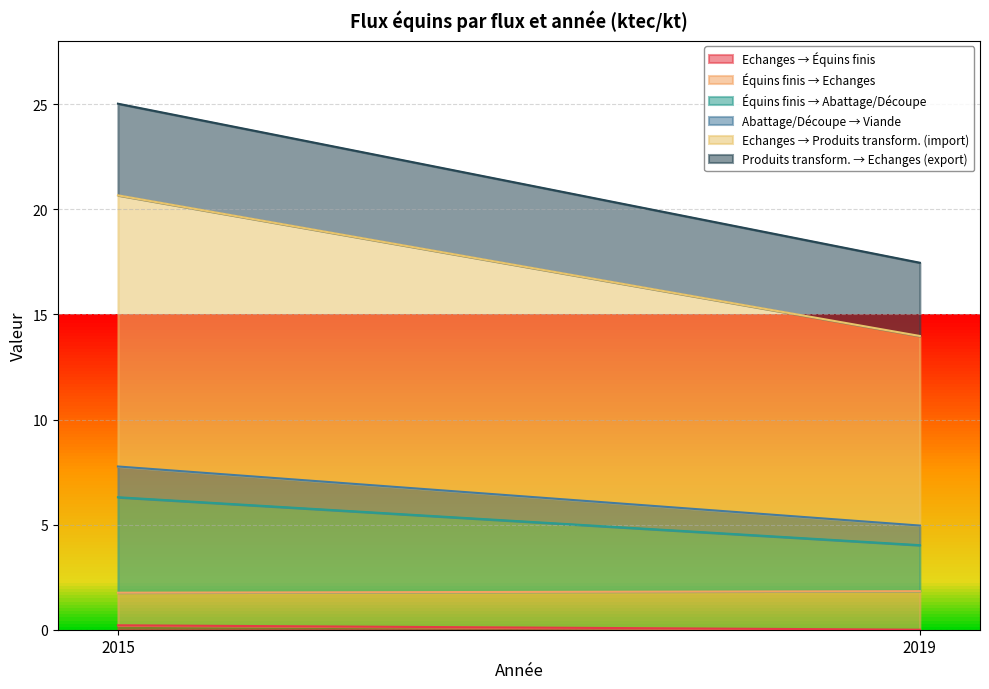

Reading left to right, transcribe all the data shown in this chart.

Echanges → Équins finis: 0.2	0.0
Équins finis → Echanges: 1.6	1.8
Équins finis → Abattage/Découpe: 4.5	2.2
Abattage/Découpe → Viande: 1.5	0.9
Echanges → Produits transform. (import): 12.9	9.0
Produits transform. → Echanges (export): 4.4	3.5